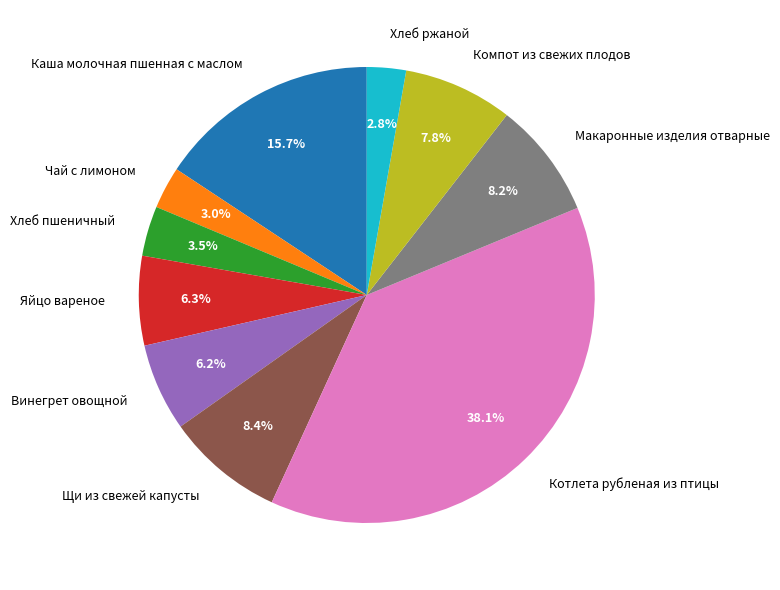

Which slice is the largest?

Котлета рубленая из птицы